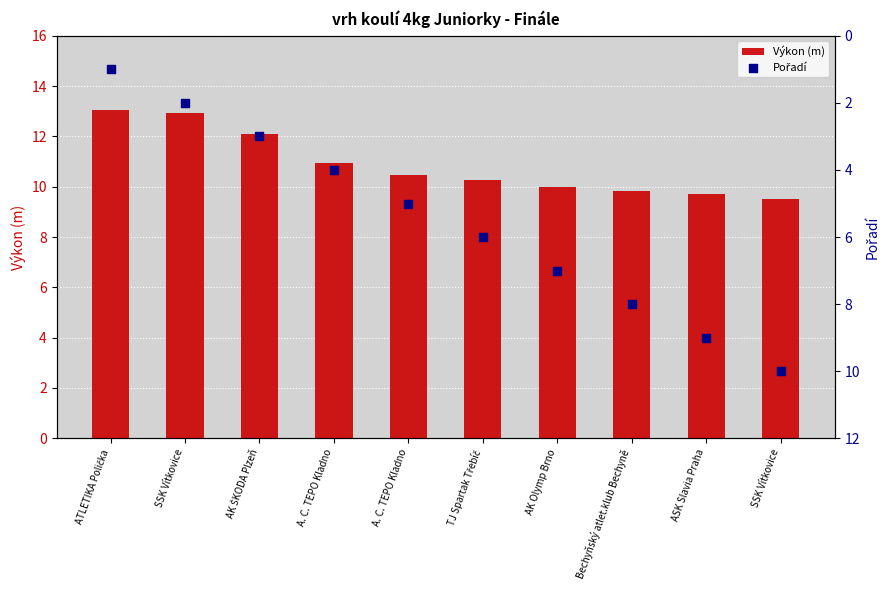

Which series contains the highest Y value?

Výkon (m)